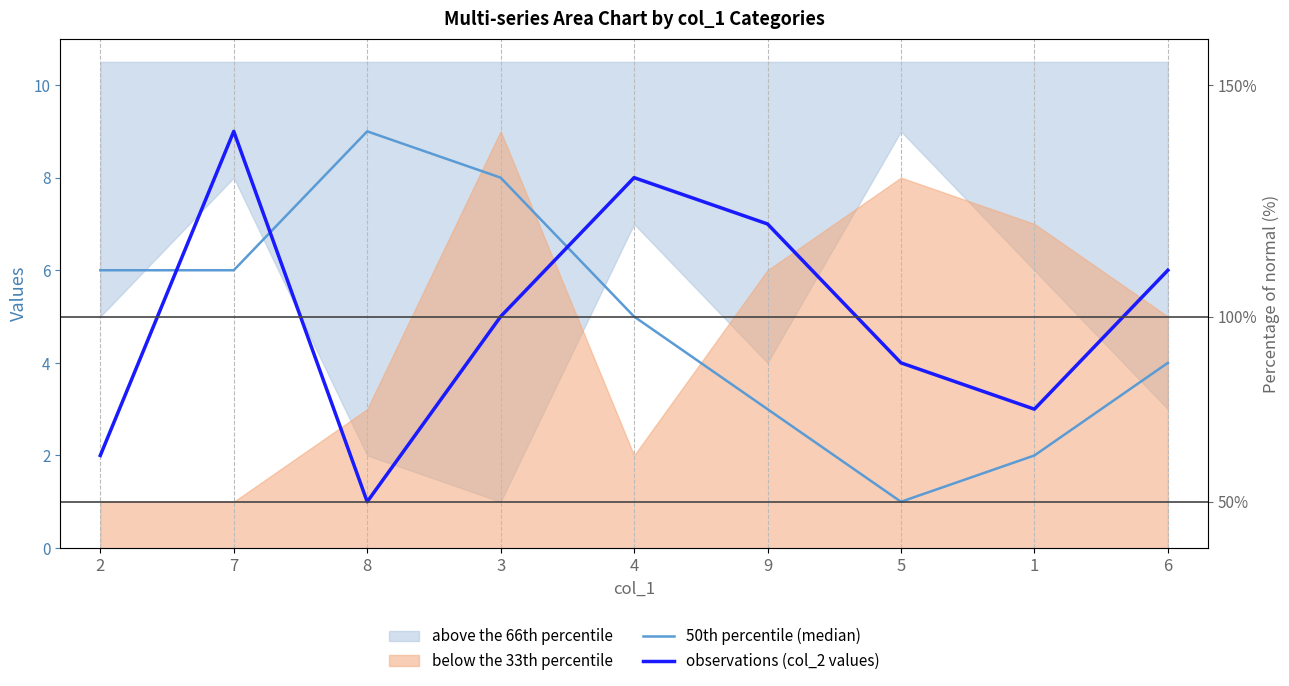

At which category is the sum across all series the highest?

7